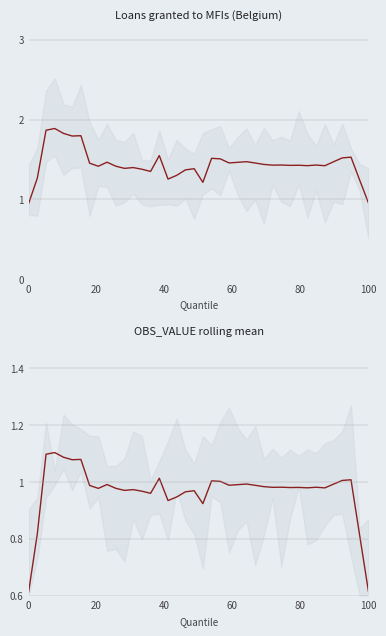

True or false: Loans granted to MFIs and OBS_VALUE rolling mean intersect in this chart.

False